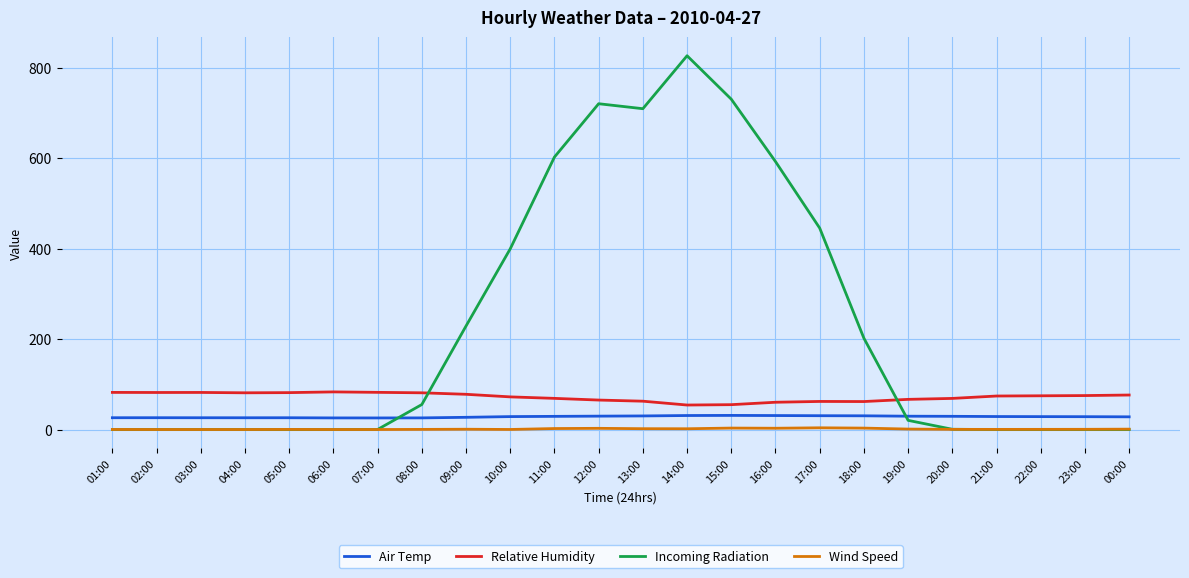

True or false: Wind Speed has more than 1 points higher than both neighbors.

True